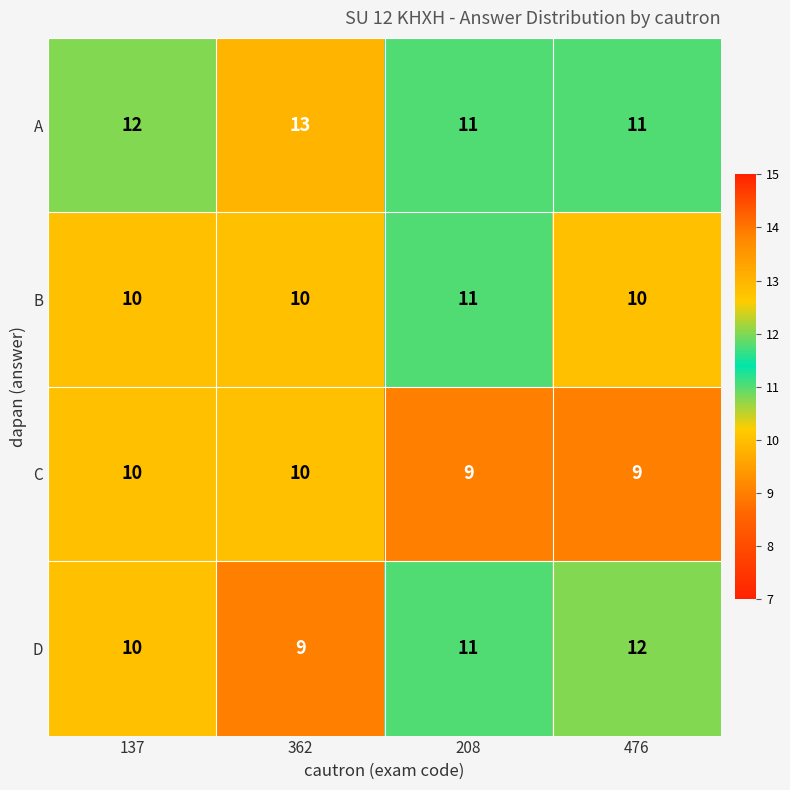

What is the greatest value displayed?

13